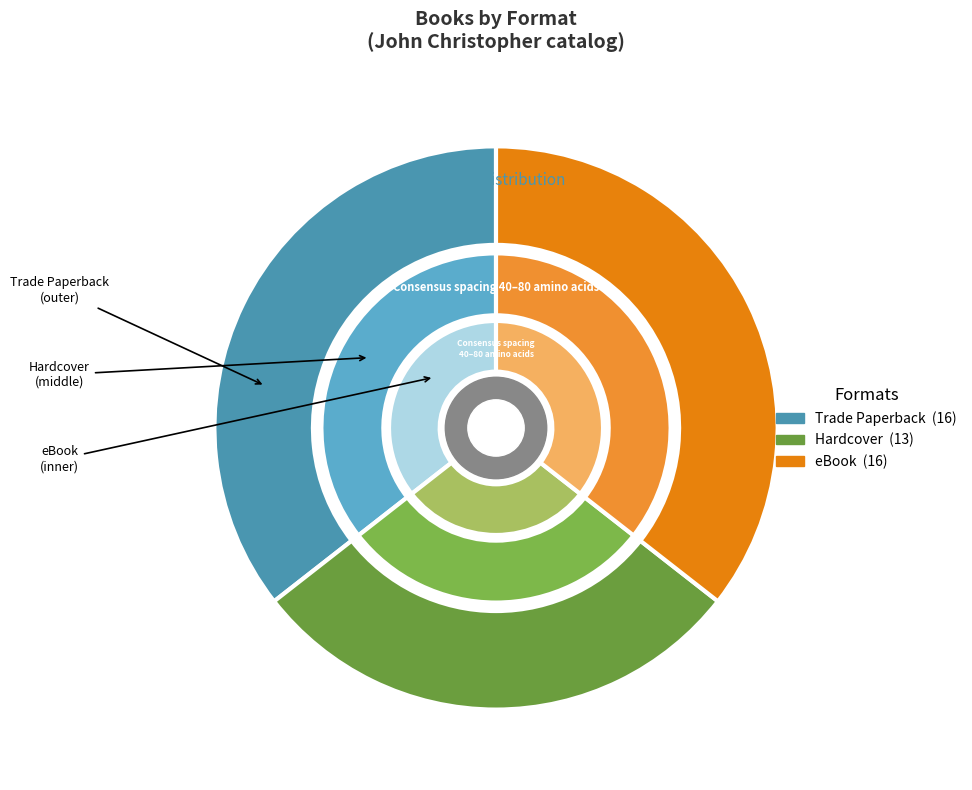

How much of the chart is everything except Trade Paperback?

64.4%